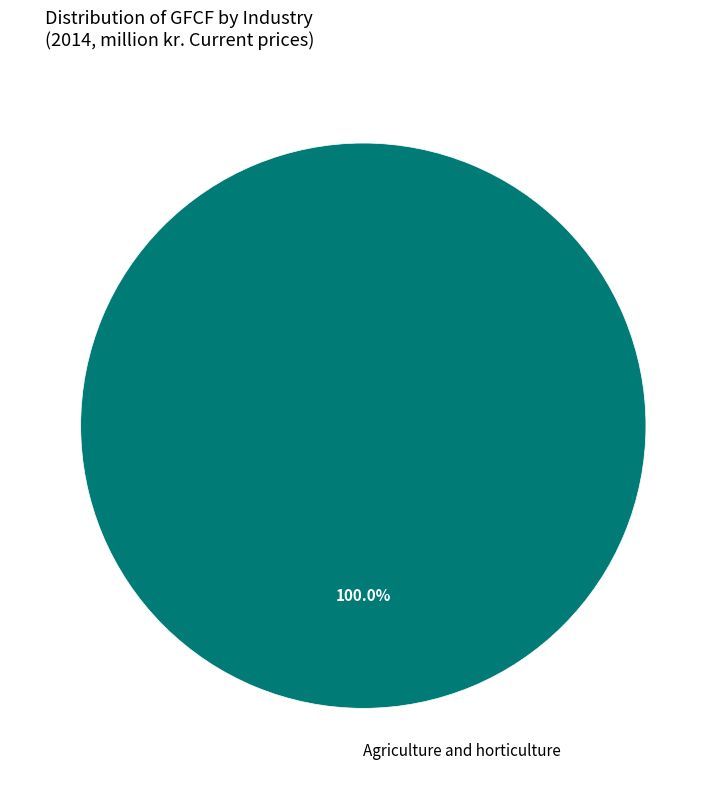

Count the number of slices in the pie.

1